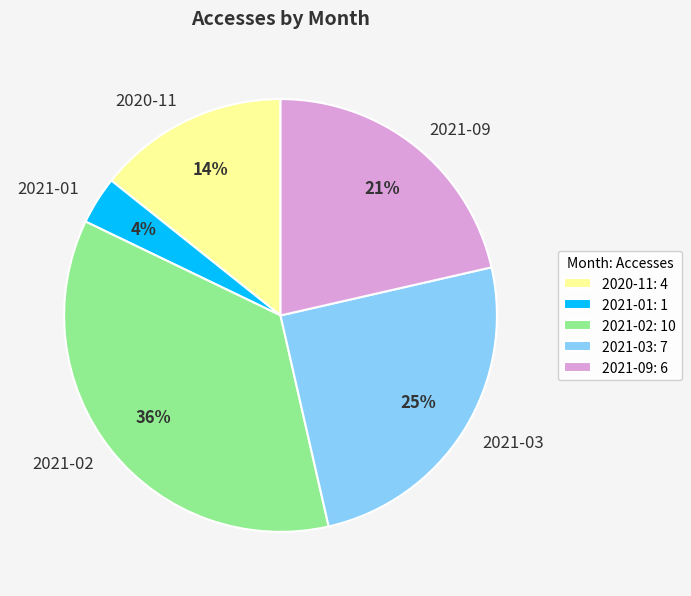

How many segments does this pie chart have?

5